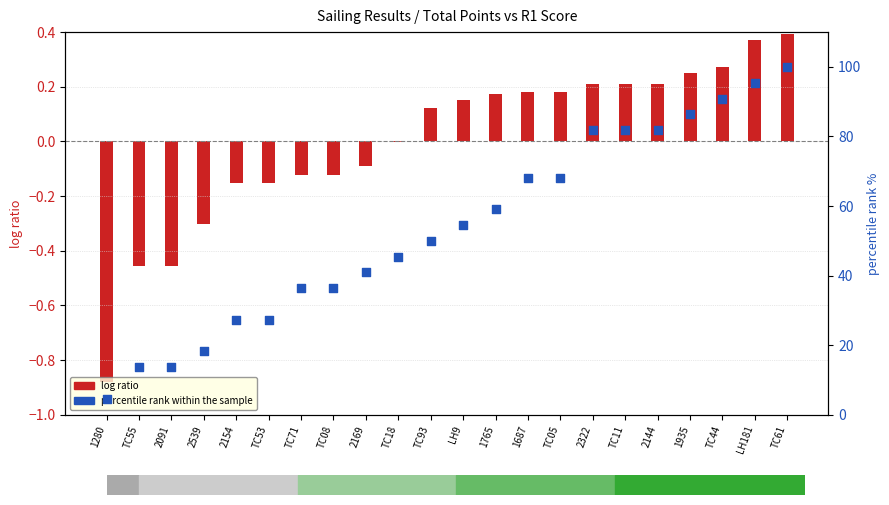

At which category is the sum across all series the highest?

TC61